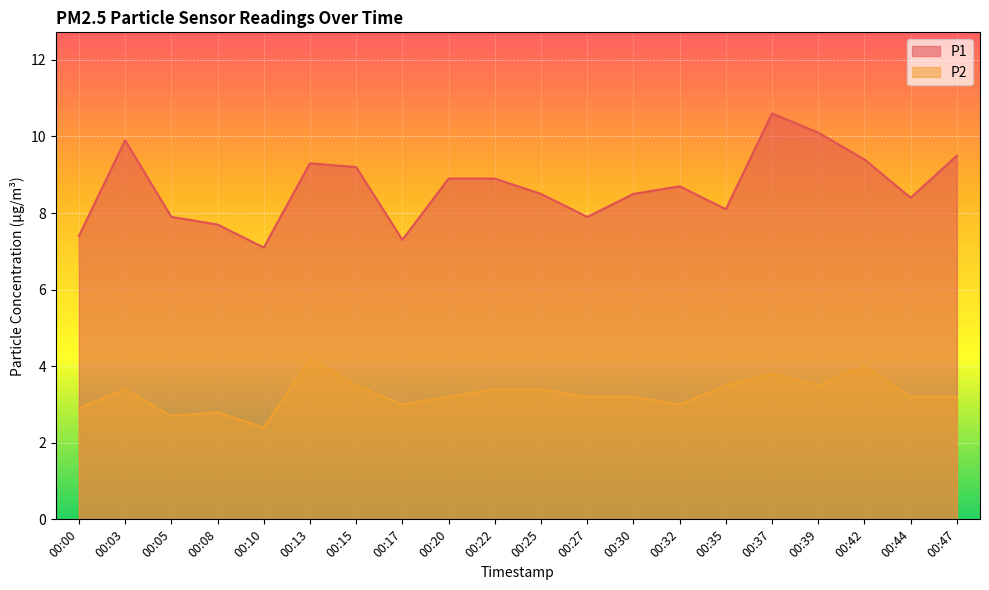

Which series has the largest total across all categories?

P1